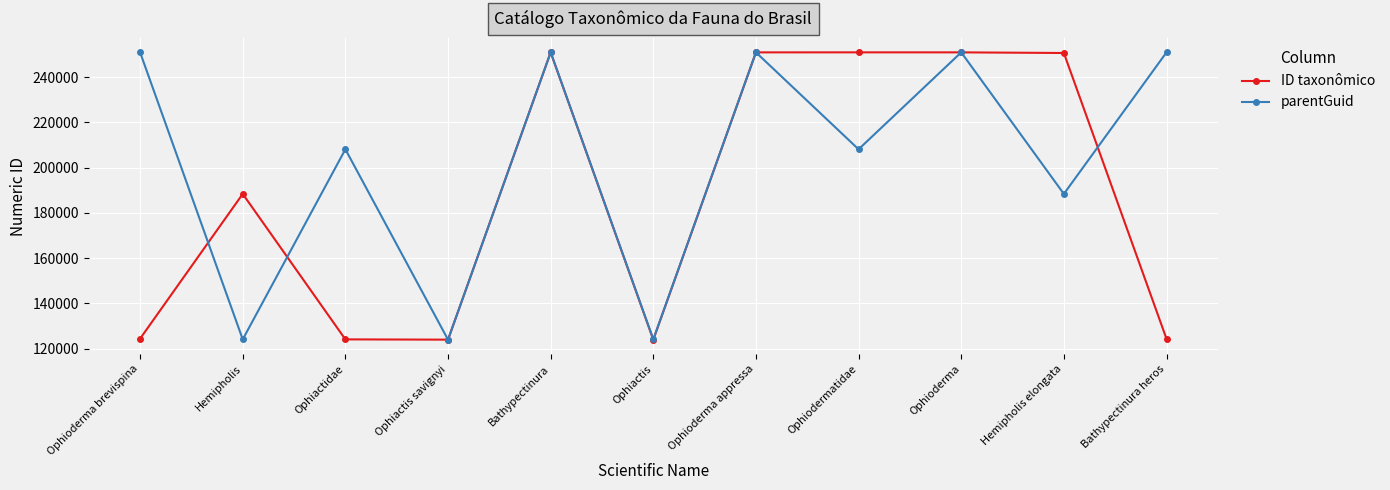

What is the minimum value for parentGuid?

123990